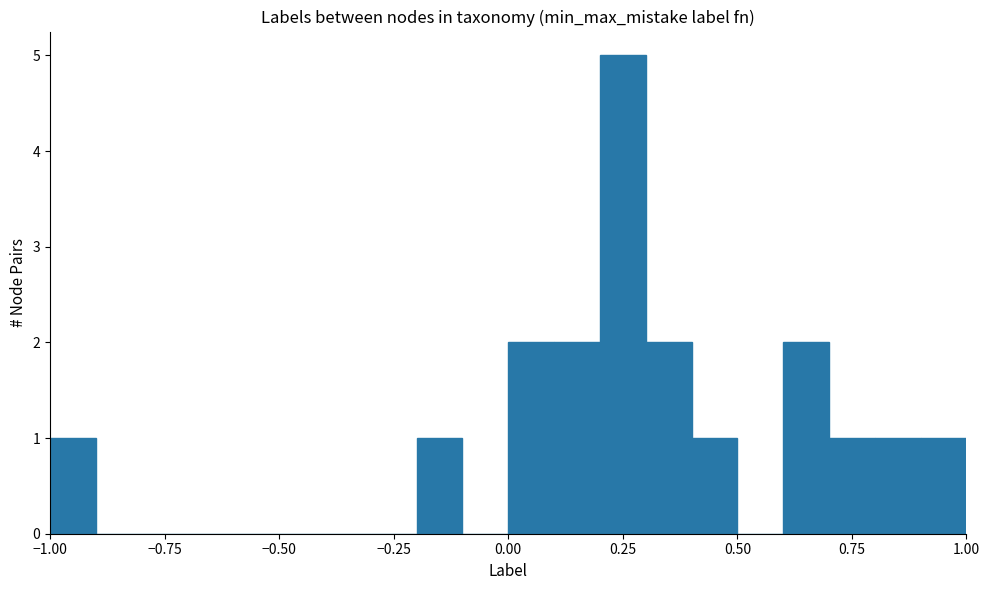

Read against the x-axis, roughly where is the centre of the tallest bar?

0.25